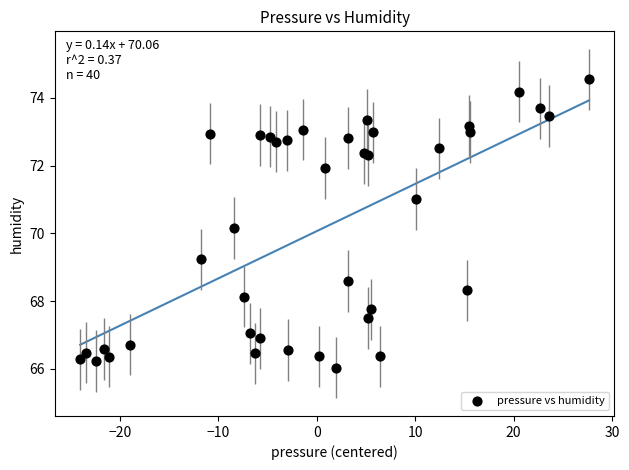

What Y value in the scatter plot is closest to 70?

70.2